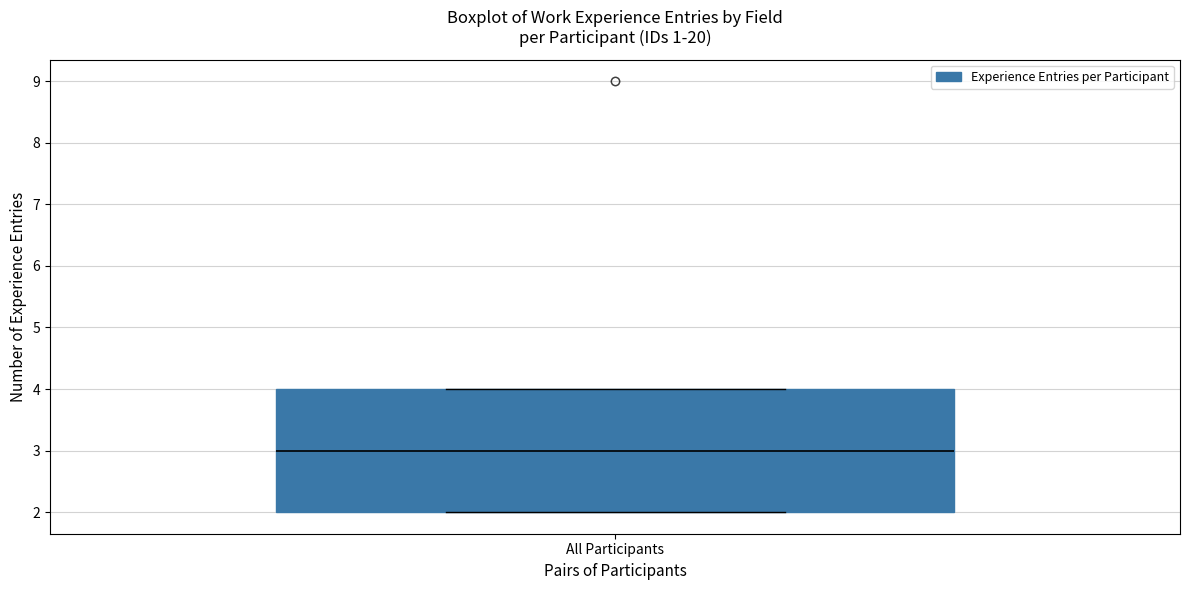

Transcribe this box plot: give where the median line is, the range the box spans, and where the two whiskers end, as read against the y-axis. The values are not printed on the chart, so give them approximately, as read against the axis.

median 3, box 2 to 4, whiskers 2 to 4